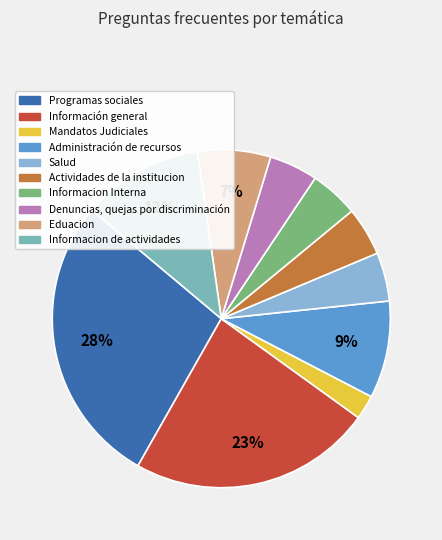

Is there a majority slice in this chart?

No